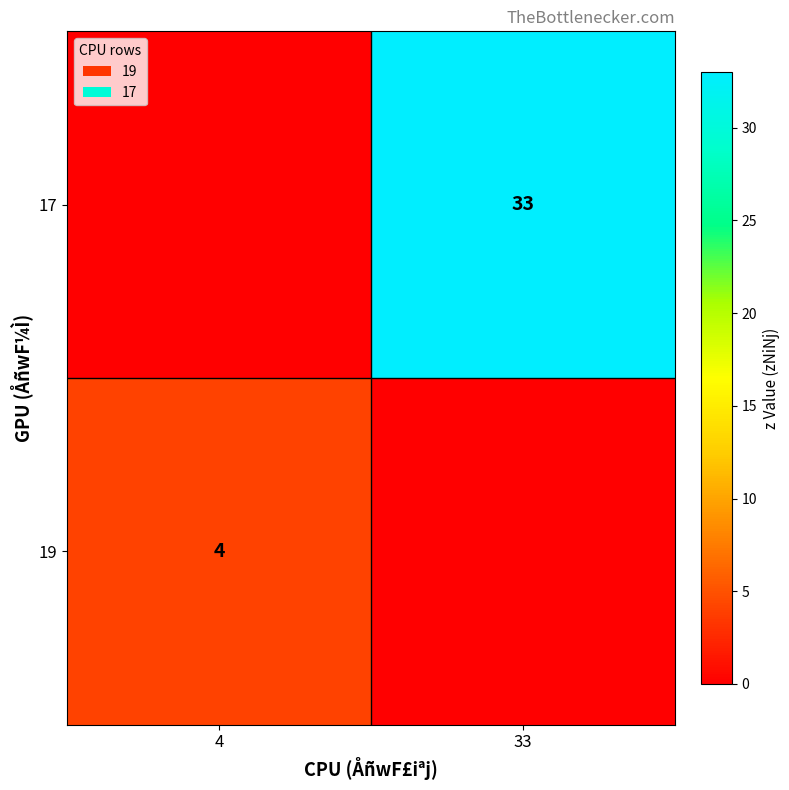

Is the value of 17 at 33 greater than the value of 19 at 4?

Yes